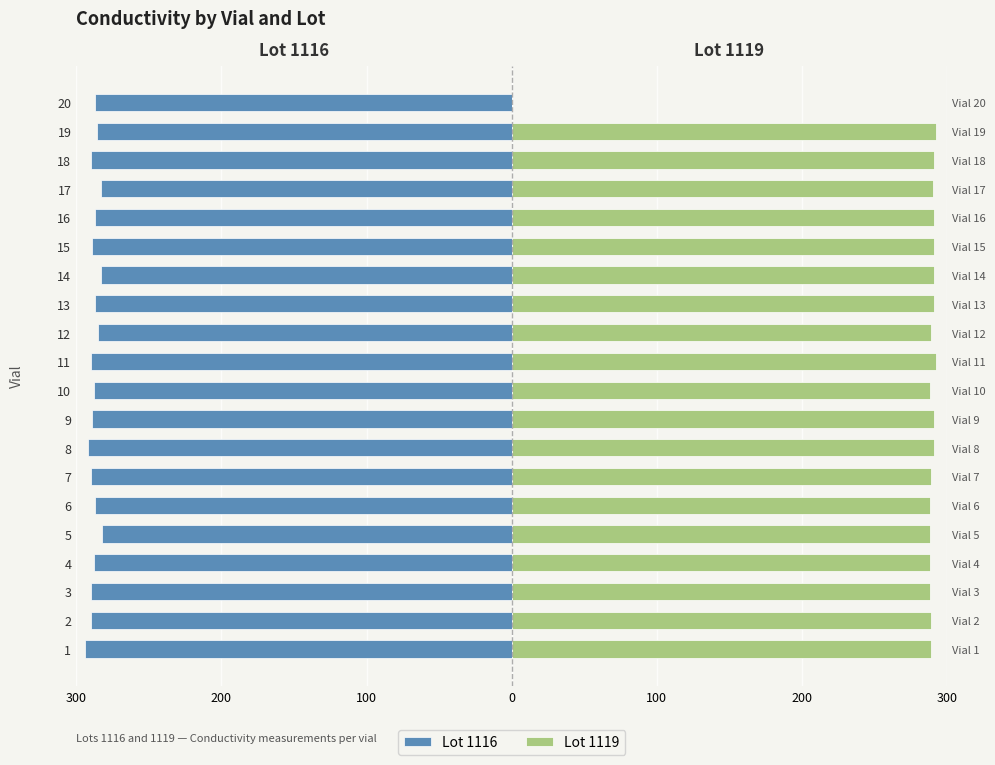

How many data points in Lot 1119 are above 290?

9